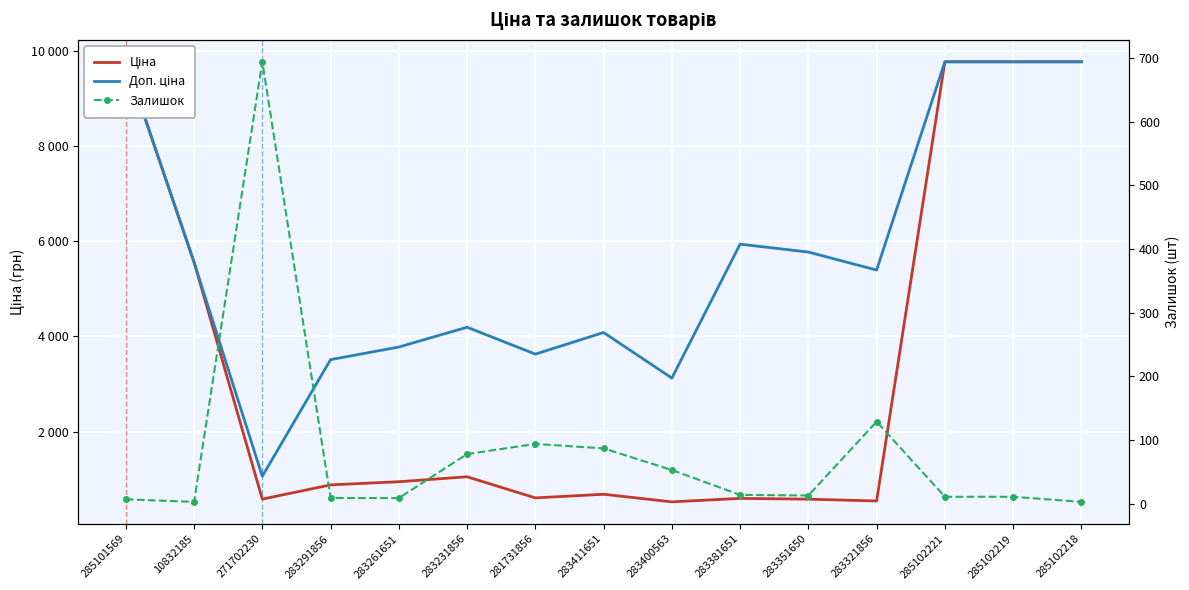

At which label does Ціна reach its minimum?

283400563